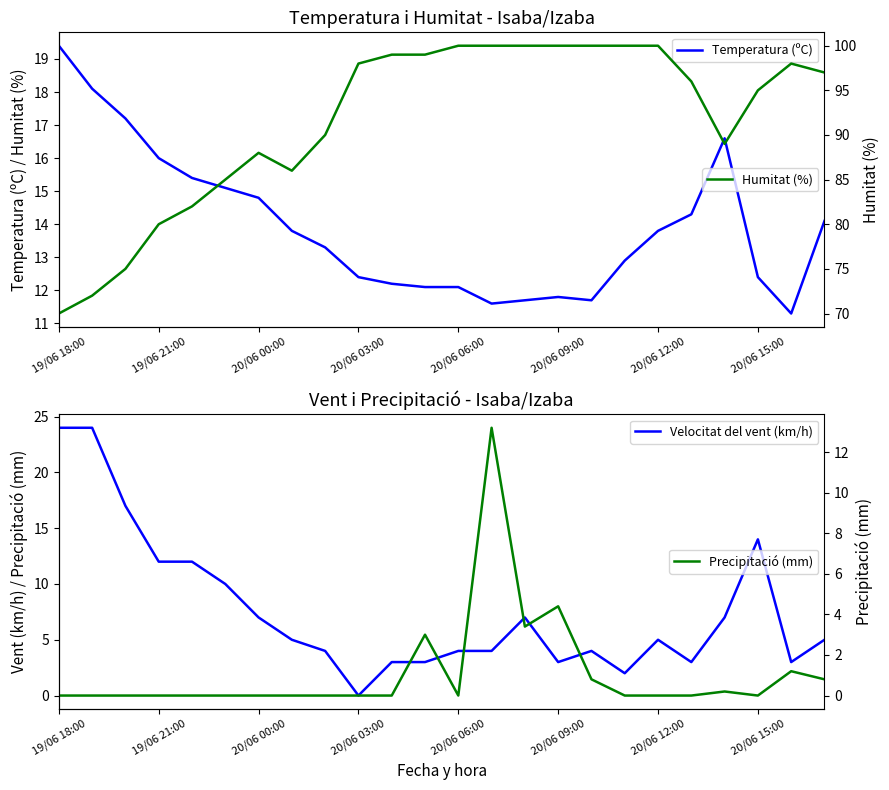

What are all the series names shown in the legend?

Temperatura (ºC), Velocitat del vent (km/h), Humitat (%), Precipitació (mm)